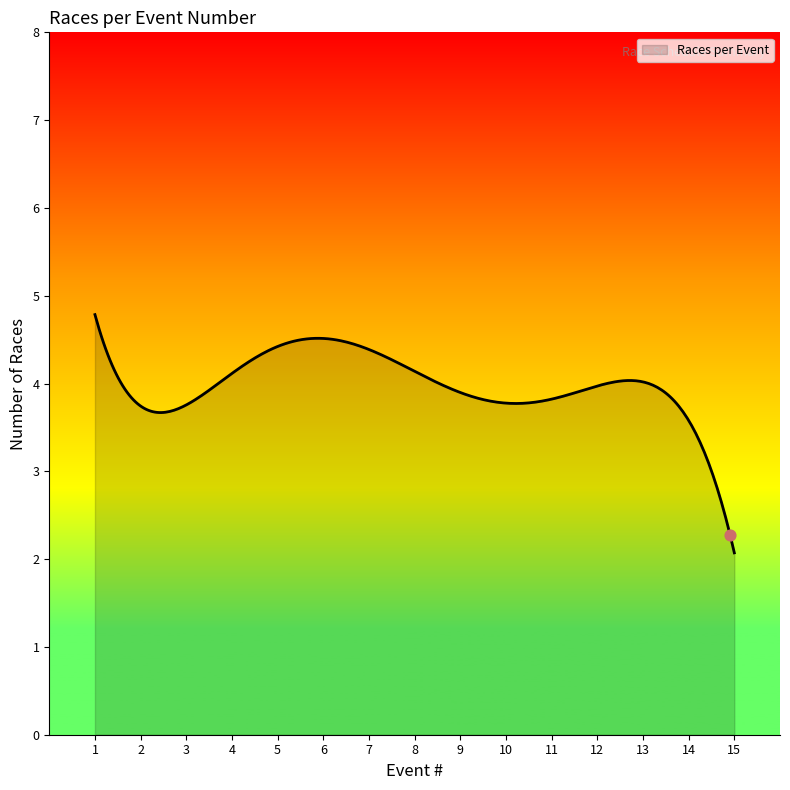

What is the smallest value displayed?

2.1